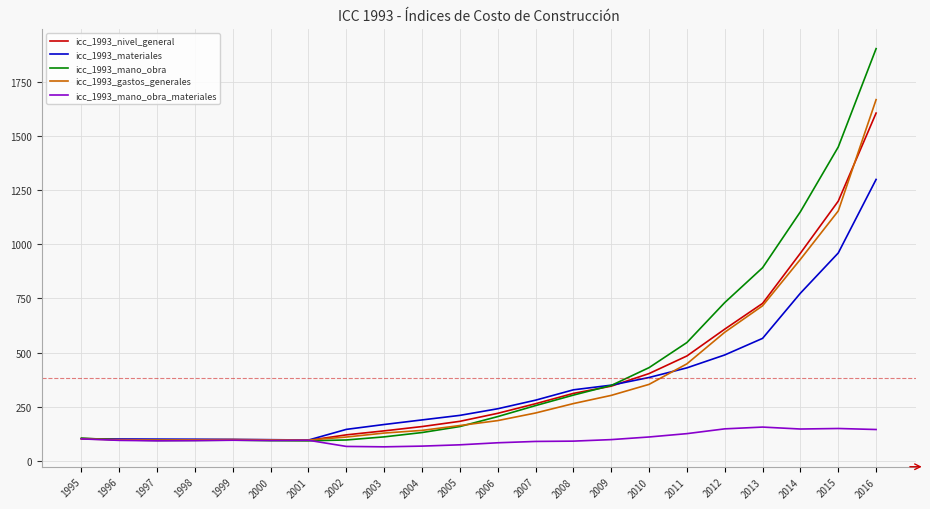

At which label is icc_1993_materiales closest to 698?

2014